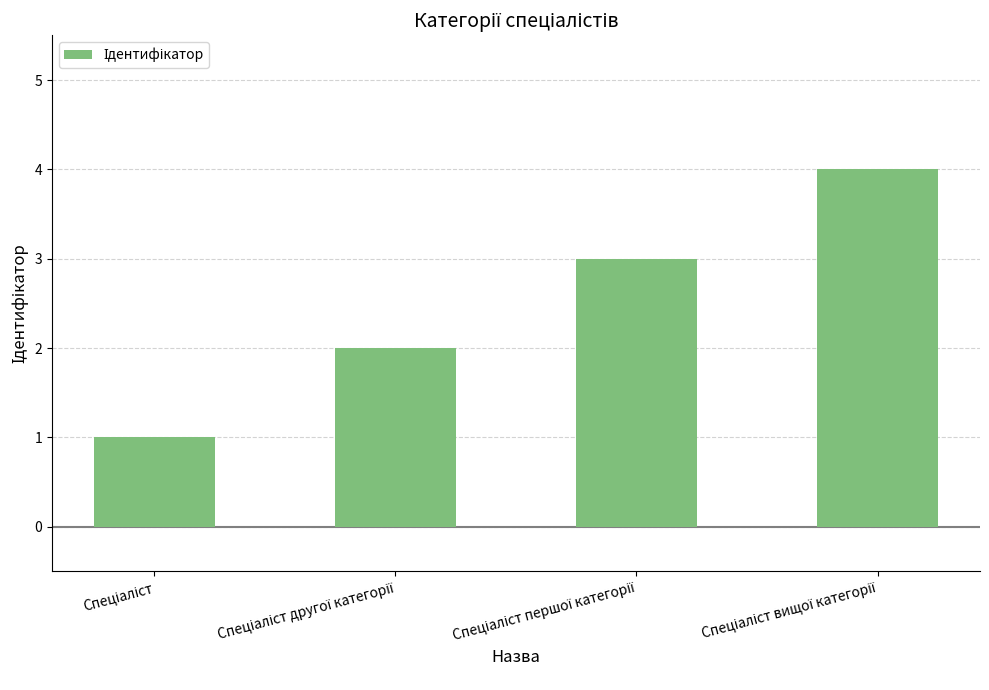

What is the sum of all values?

10